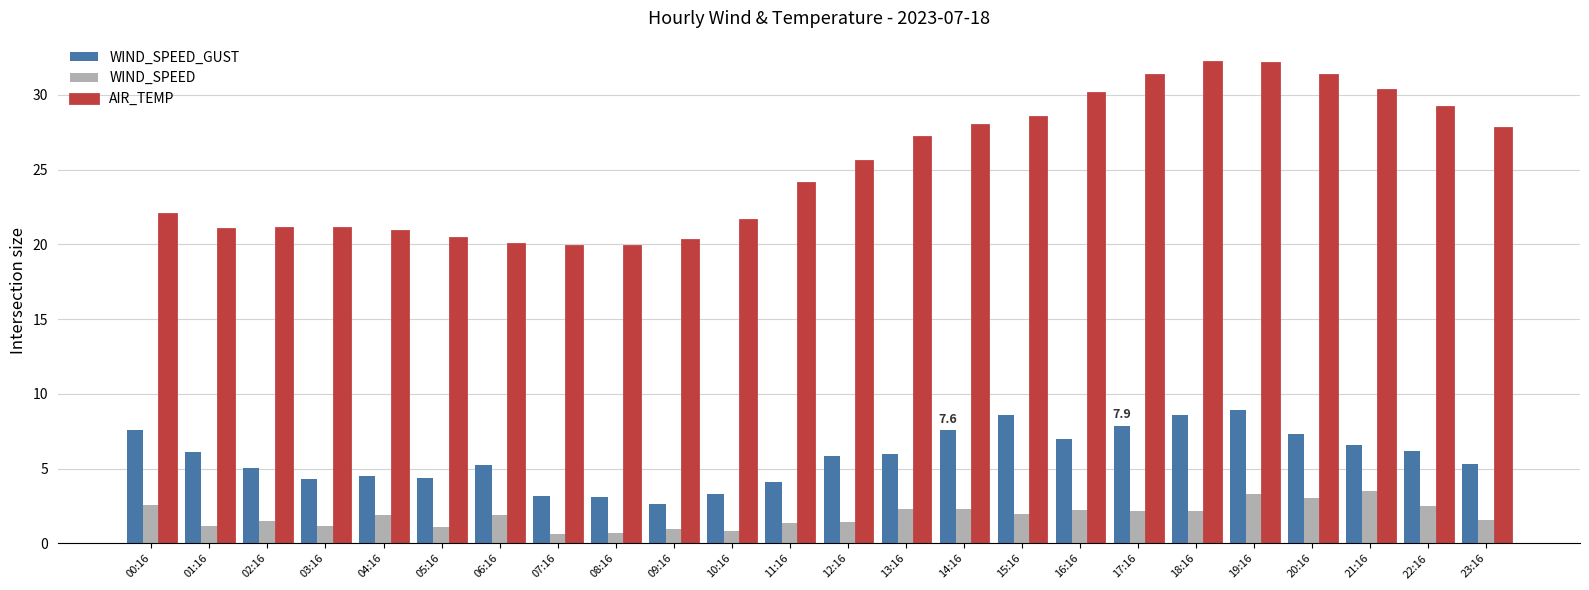

What is the value of the AIR_TEMP bar at the 13th from the left?

25.6